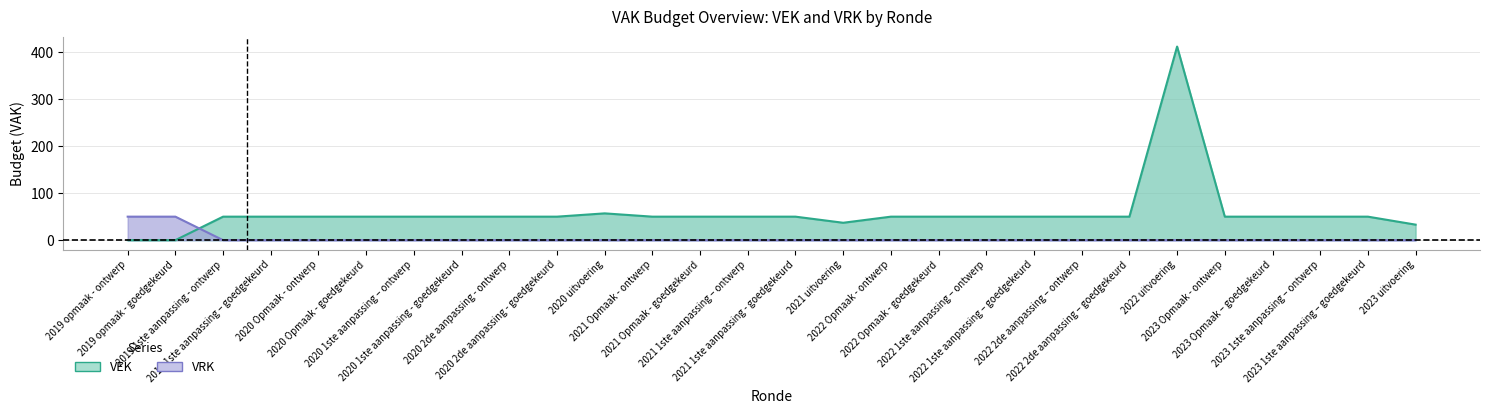

The value of VRK at 2021 uitvoering is 22. True or false?

False